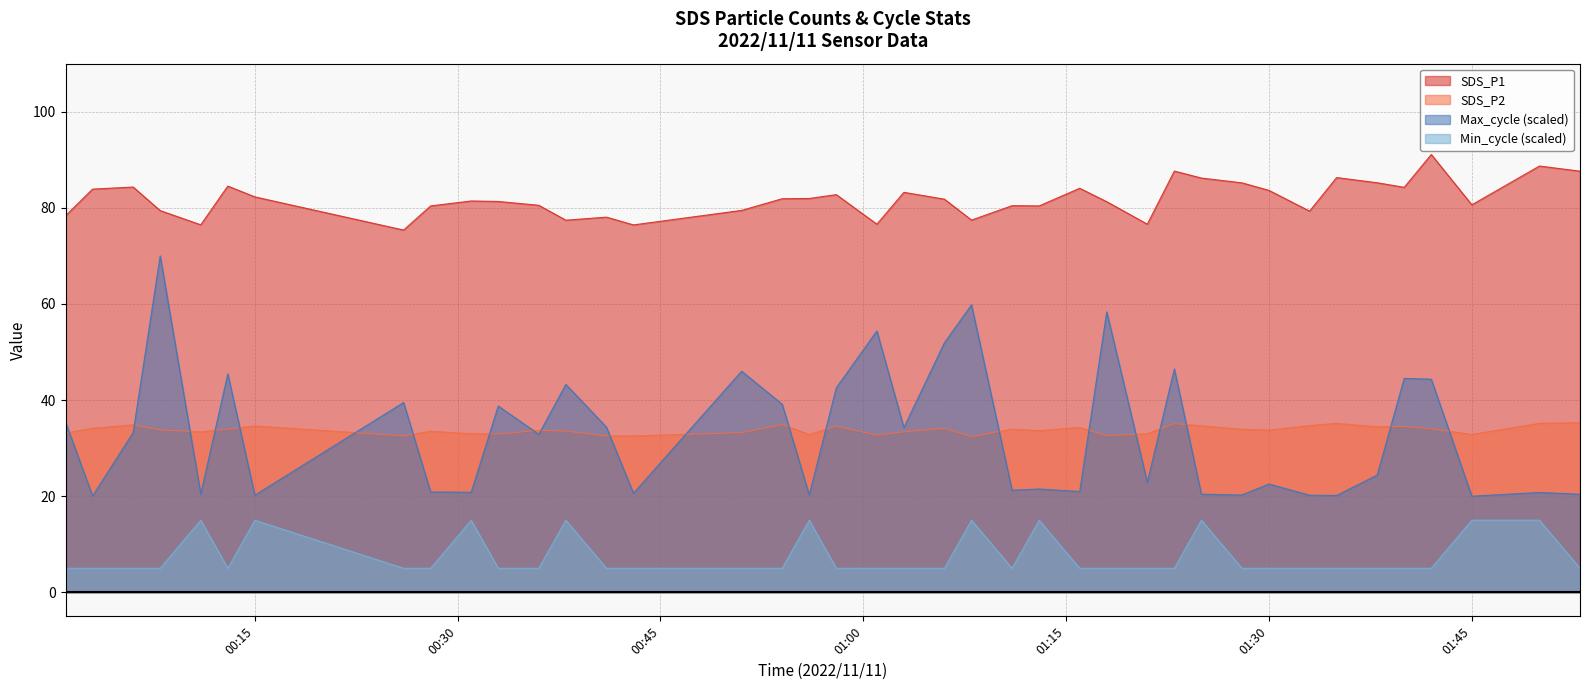

How many values in the SDS_P1 series exceed 81?

23